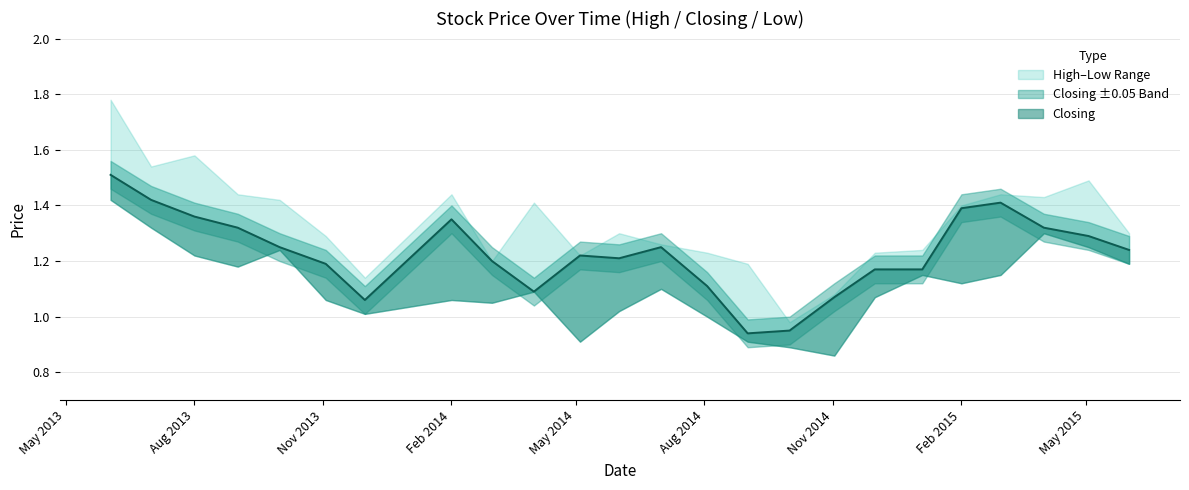

Which label corresponds to the smallest value in the chart?

02/11/2014